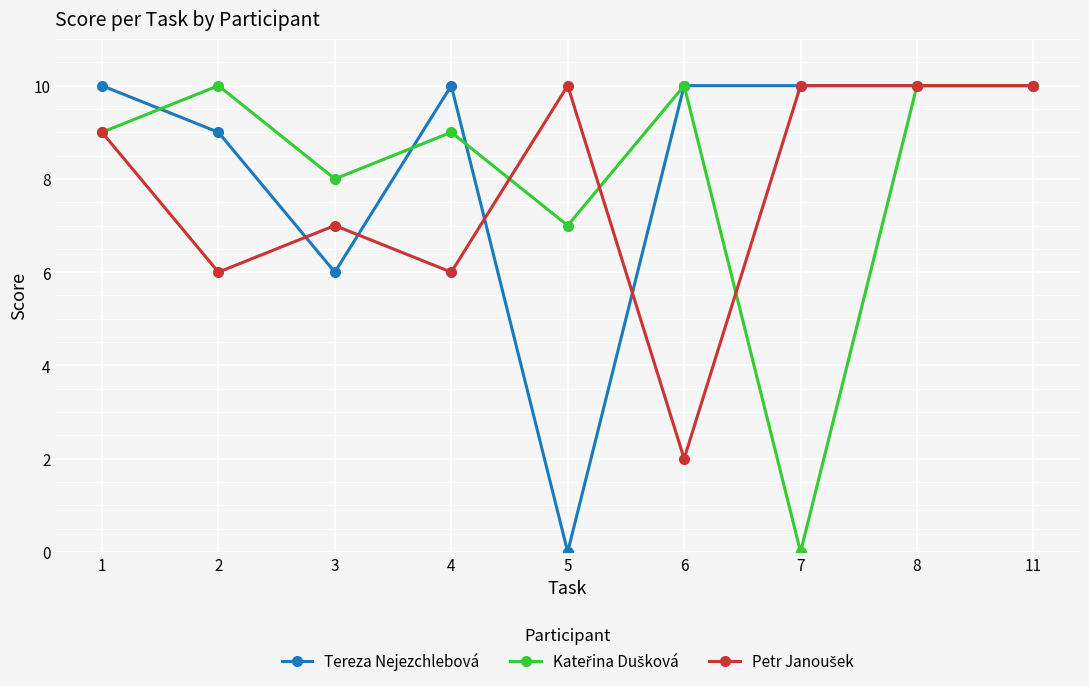

What is the total value across all series at 1?

28